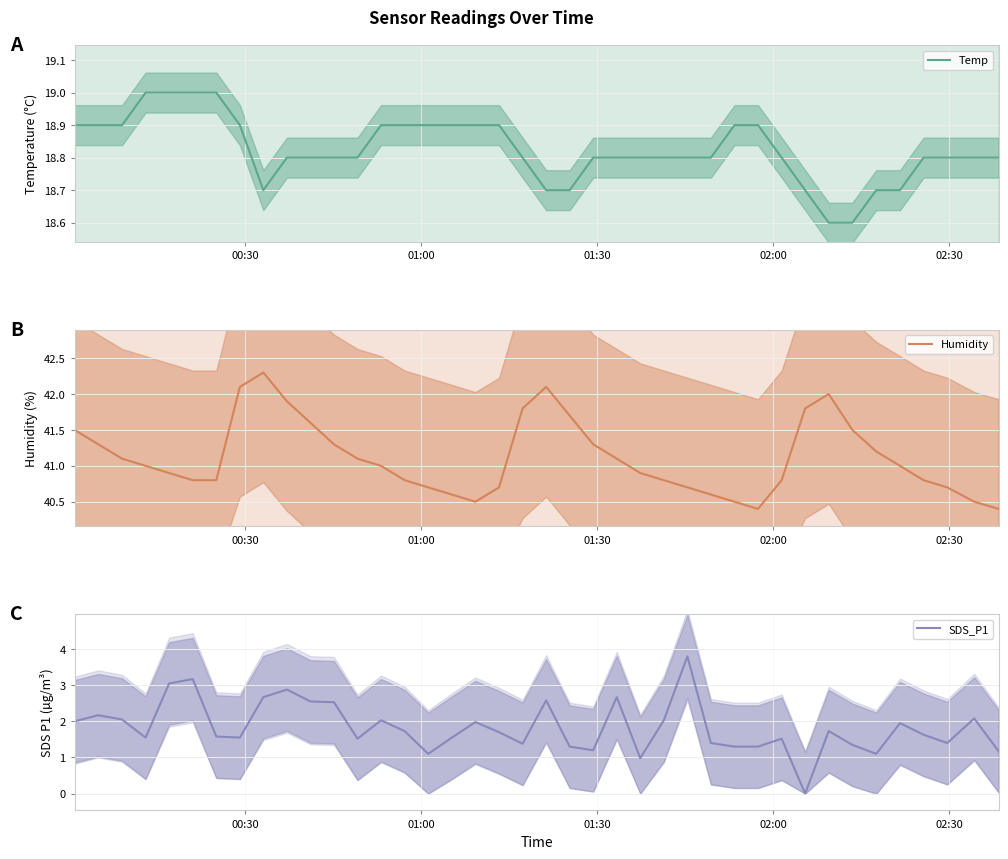

What is the lowest value of the Temp series?

18.6